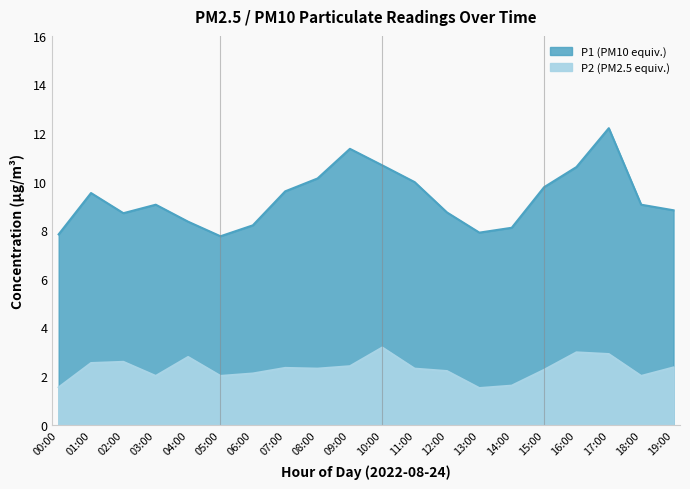

Does the chart display data point markers on the line(s)?

No